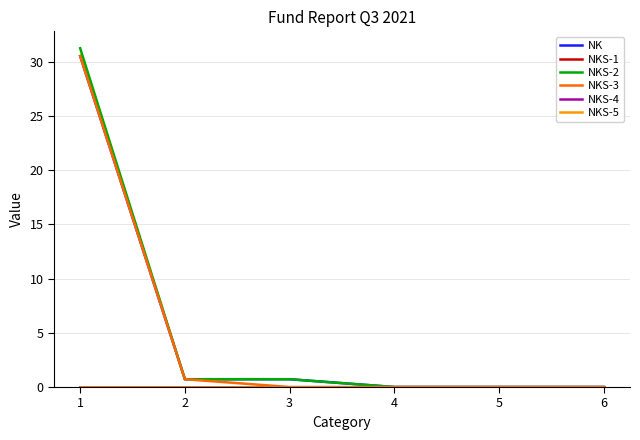

Rank the categories by NKS-1 value from lowest to highest.

1, 2, 3, 4, 5, 6